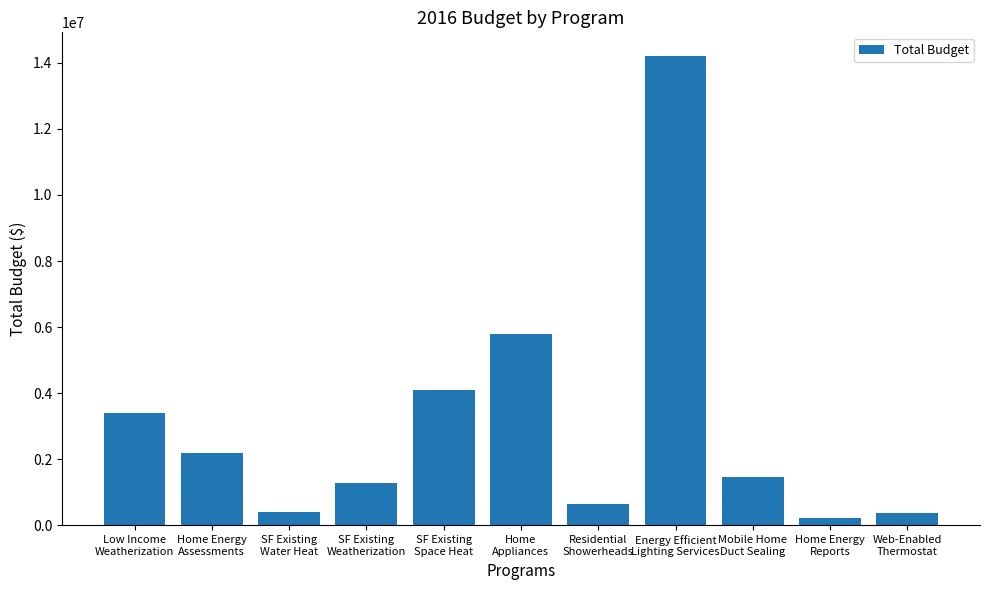

What is the difference between the maximum and minimum values?

13985786.4